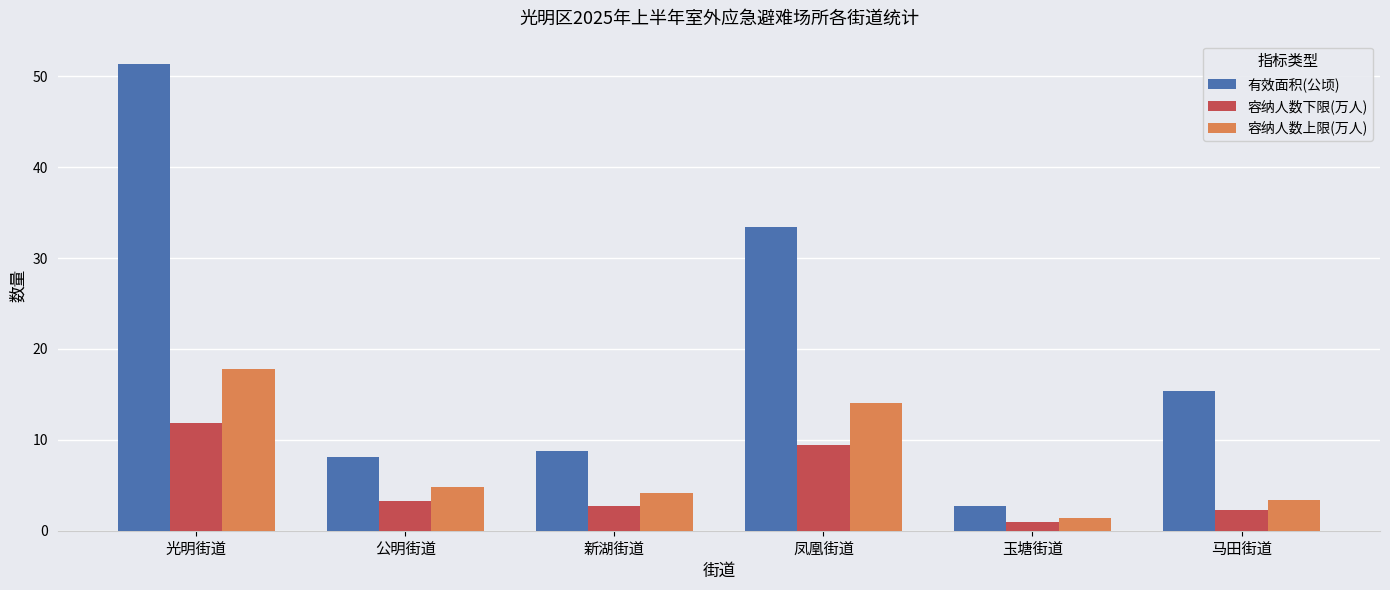

At how many categories does at least one series exceed 14?

3